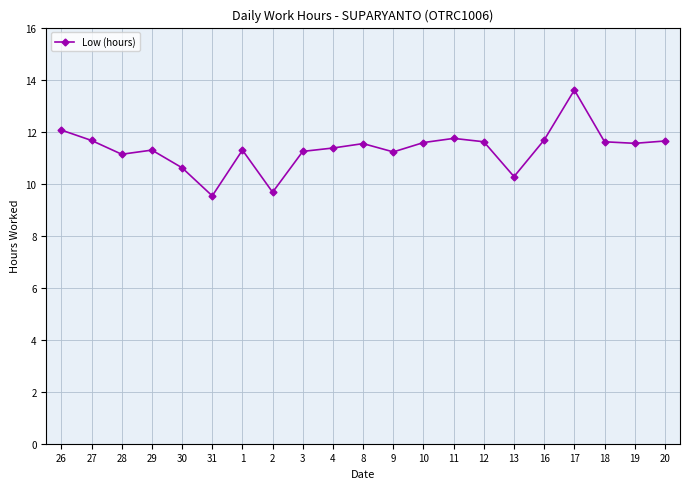

What is the difference between the values at 3 and 17?

2.4